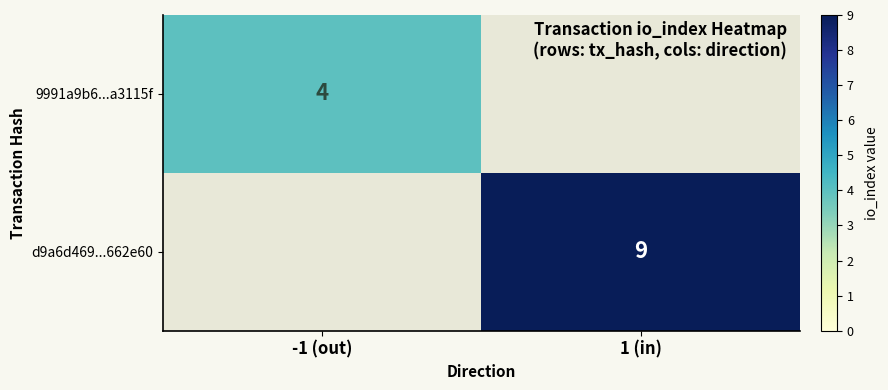

How many categories are shown in the chart?

2